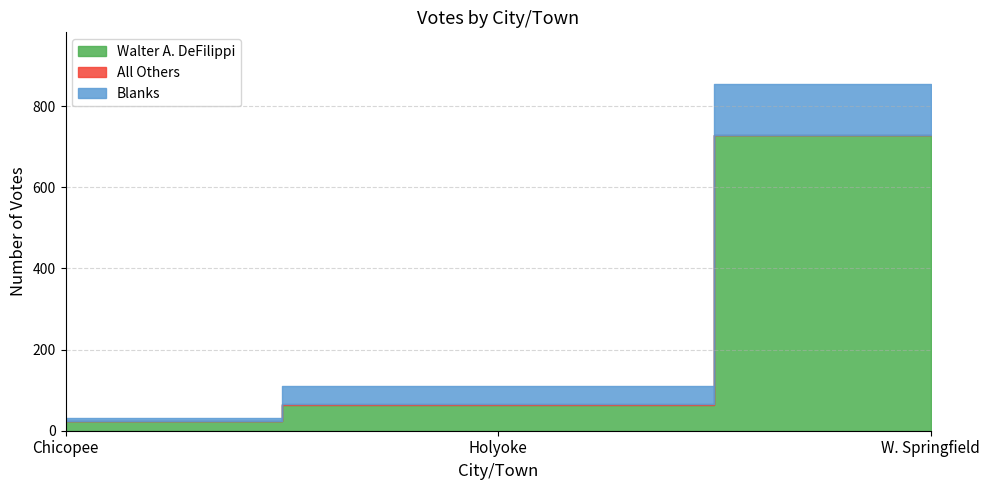

What is the maximum value shown in the chart?

728